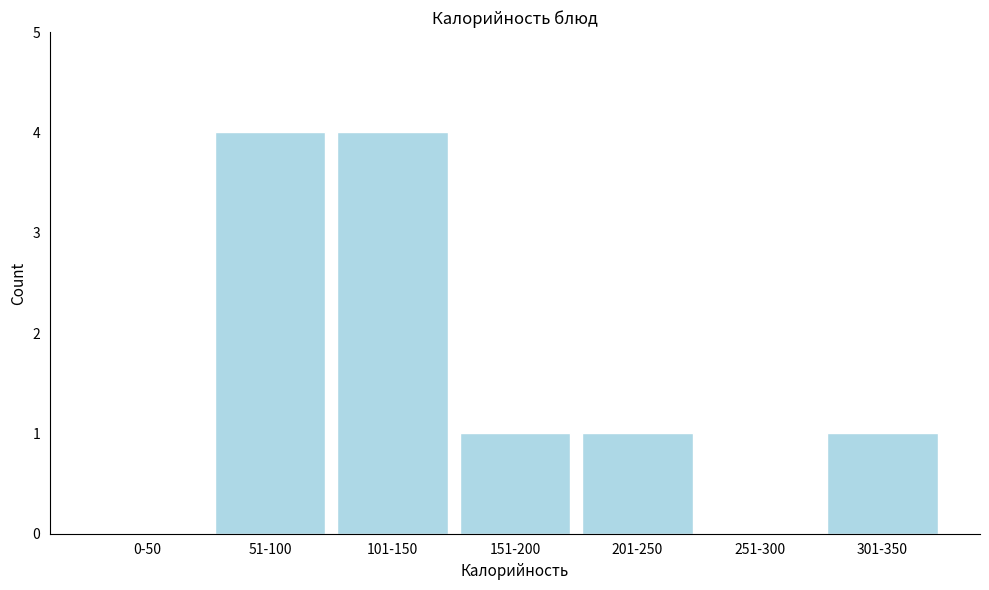

Reading right to left, extract all data points from this chart.

301-350=1	251-300=0	201-250=1	151-200=1	101-150=4	51-100=4	0-50=0